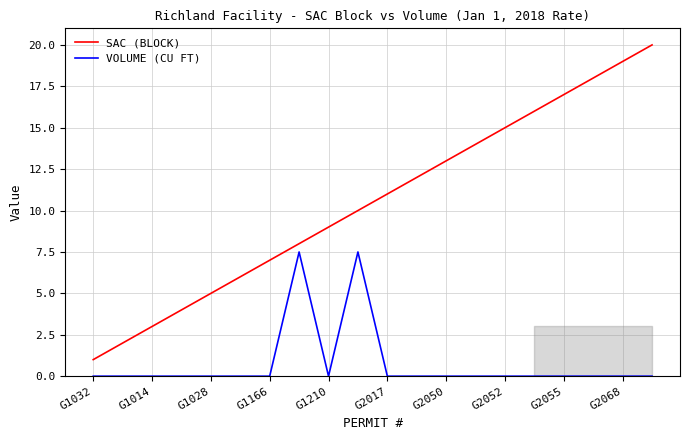

List the series in order of their peak value, lowest first.

VOLUME (CU FT), SAC (BLOCK)